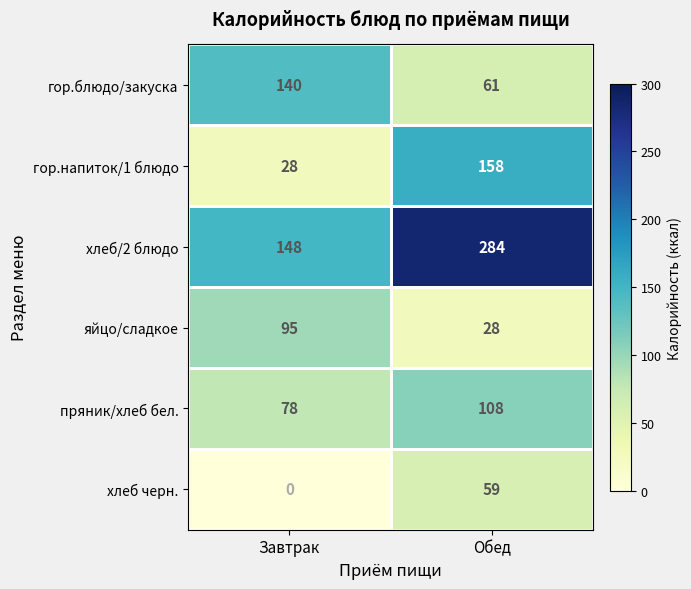

Which series has the largest range (max minus min)?

хлеб/2 блюдо